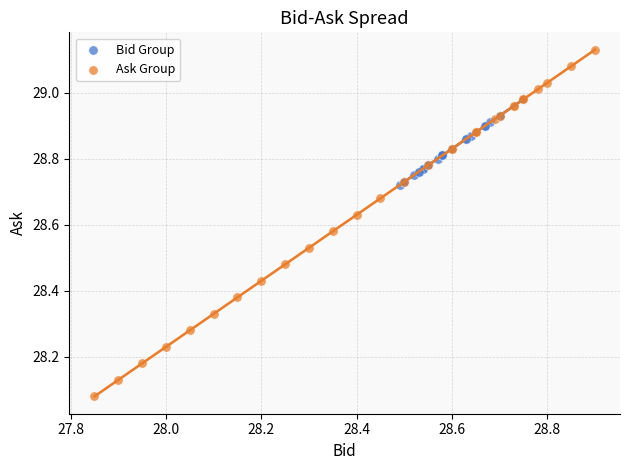

Which series contains the lowest Y value?

Ask Group